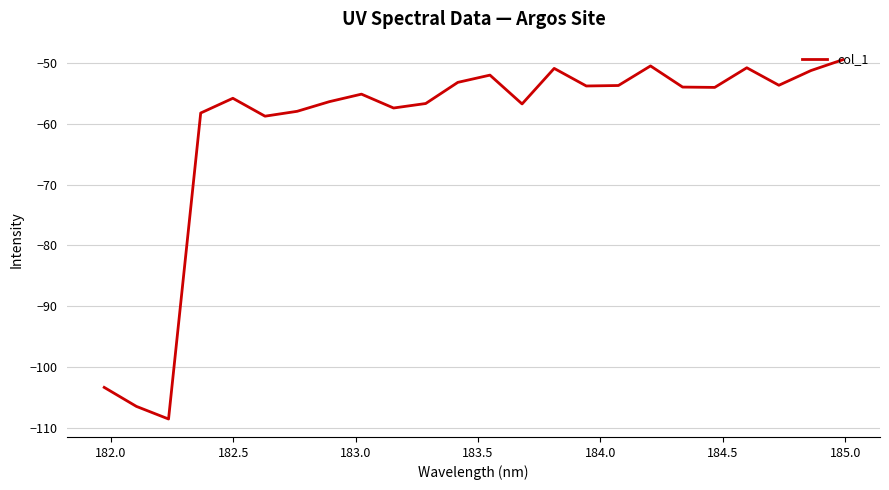

What is the minimum value shown in the chart?

-108.6